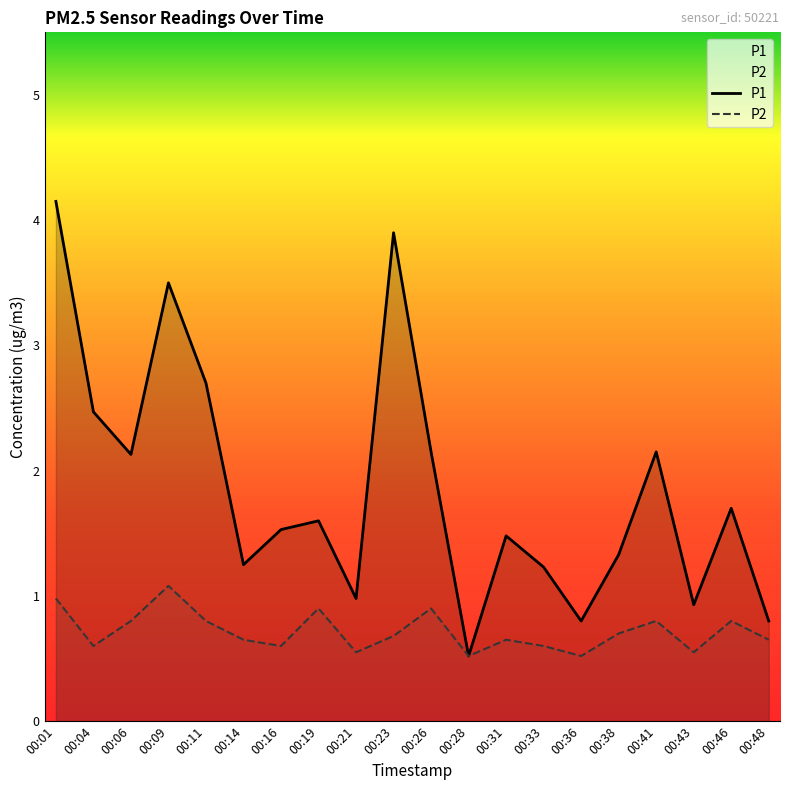

What value does the P2 series have at 00:26?

0.9